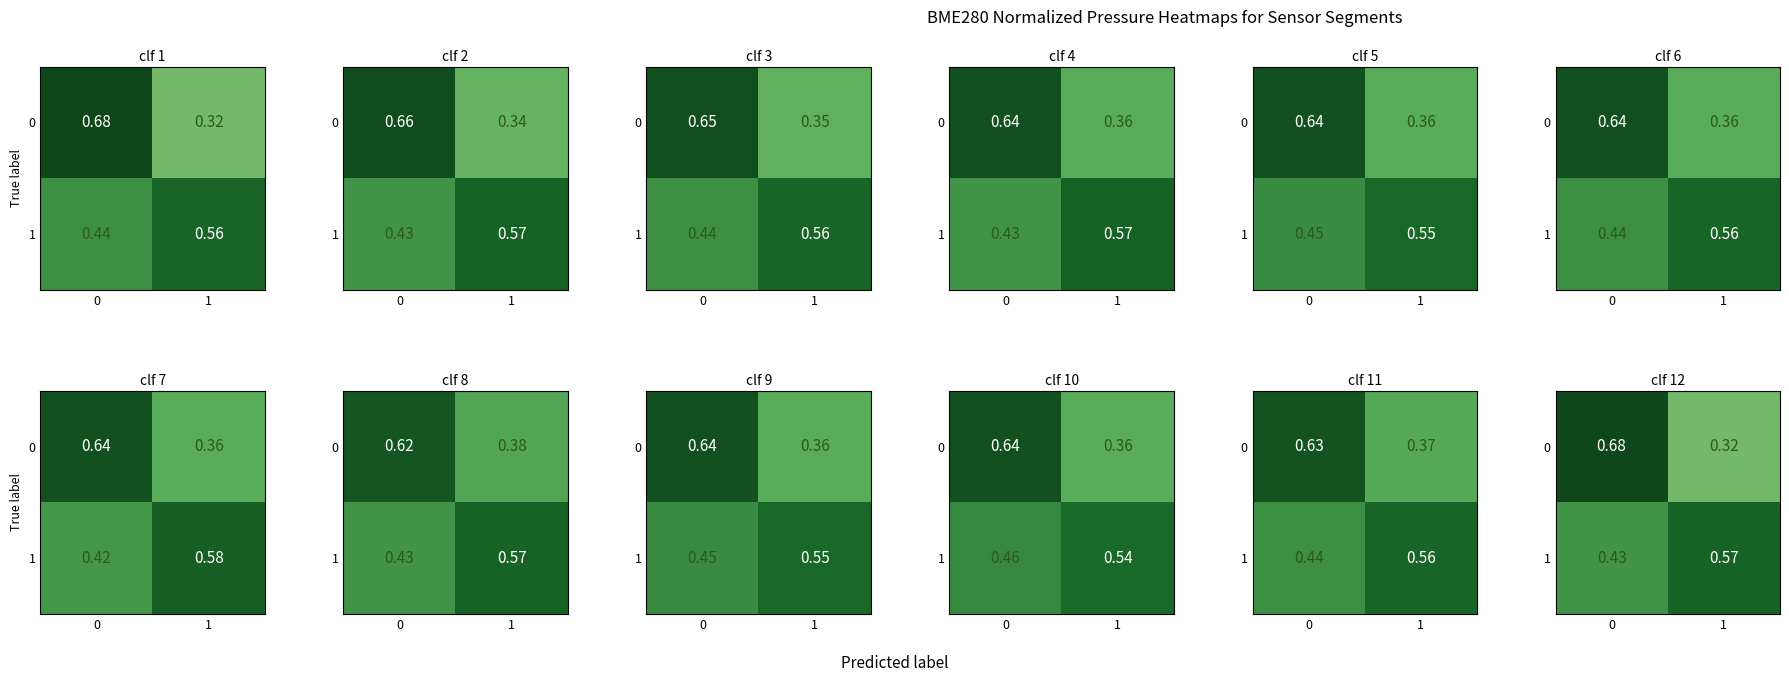

Is the value of 0 at 1 greater than the value of 1 at 1?

No